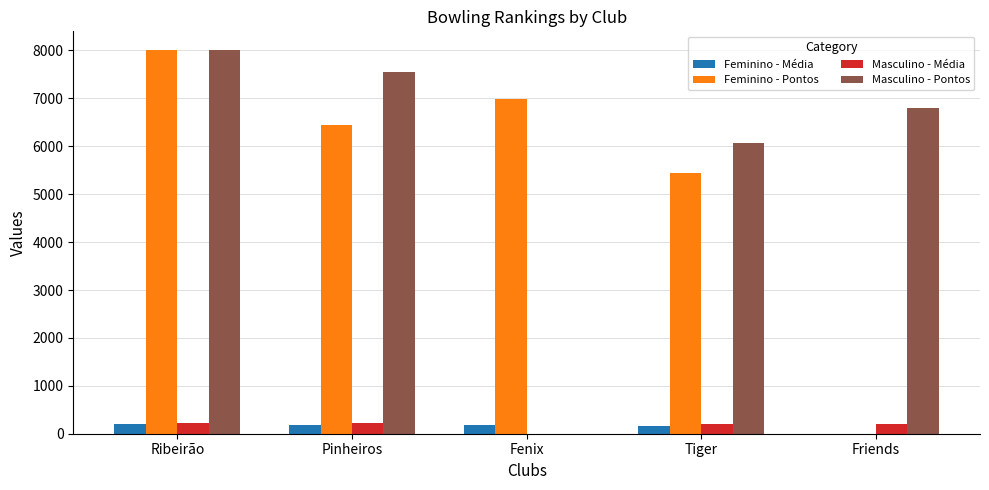

What value does the Masculino - Pontos series have at Tiger?

6060.0